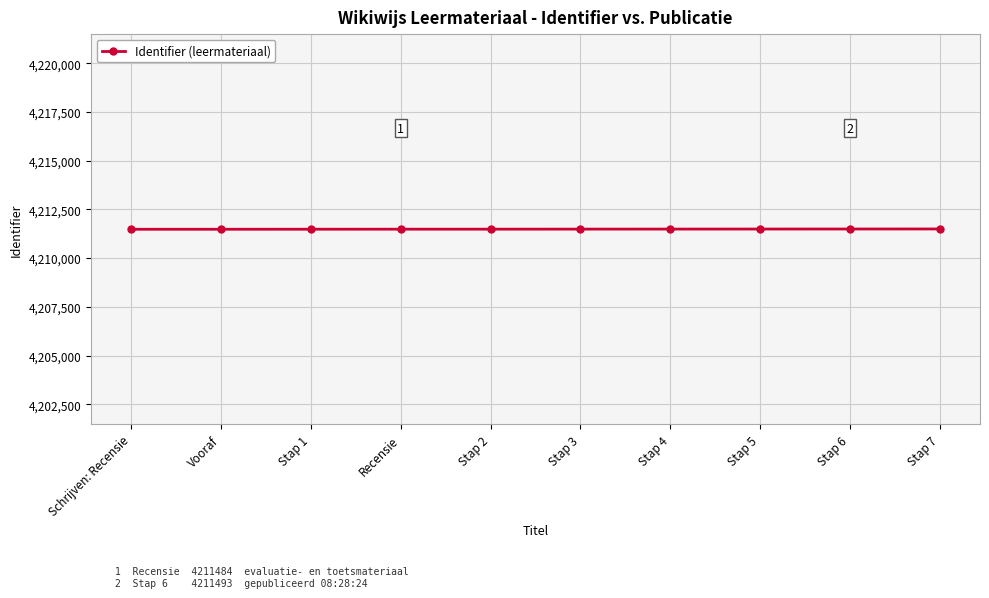

What is the minimum value shown in the chart?

4211479